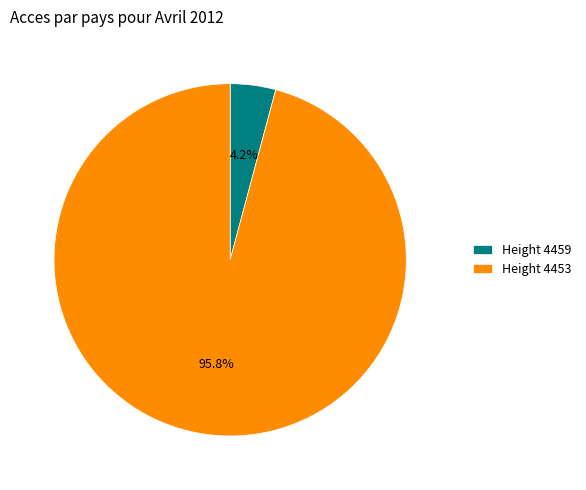

What is the majority slice?

Height 4453